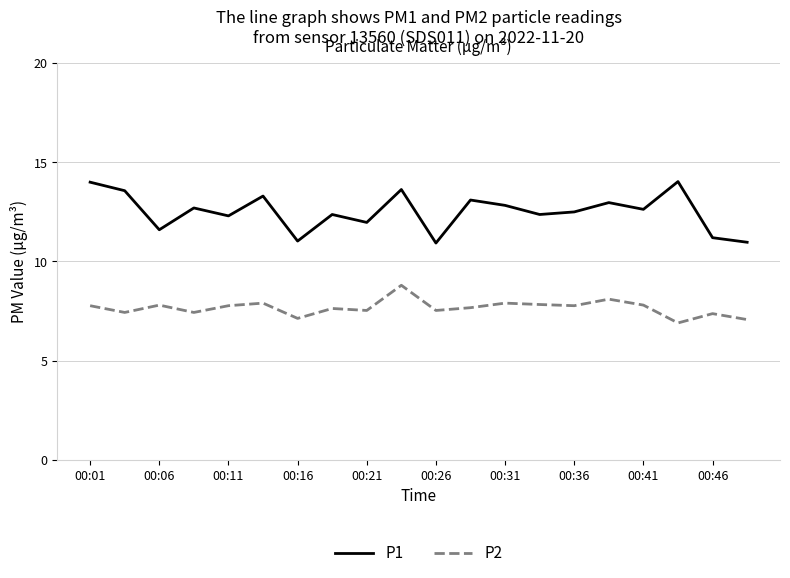

True or false: P2 and P1 cross at least once.

False